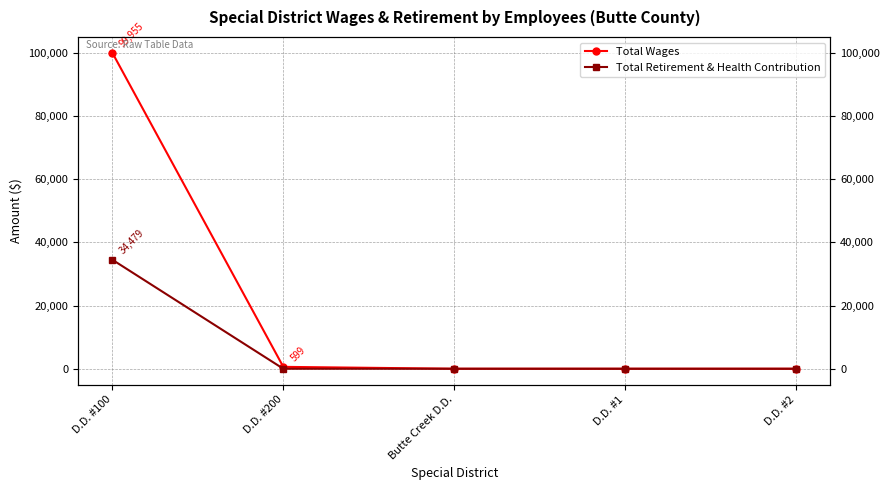

The Total Retirement & Health Contribution series shows 0 at D.D. #1. True or false?

True